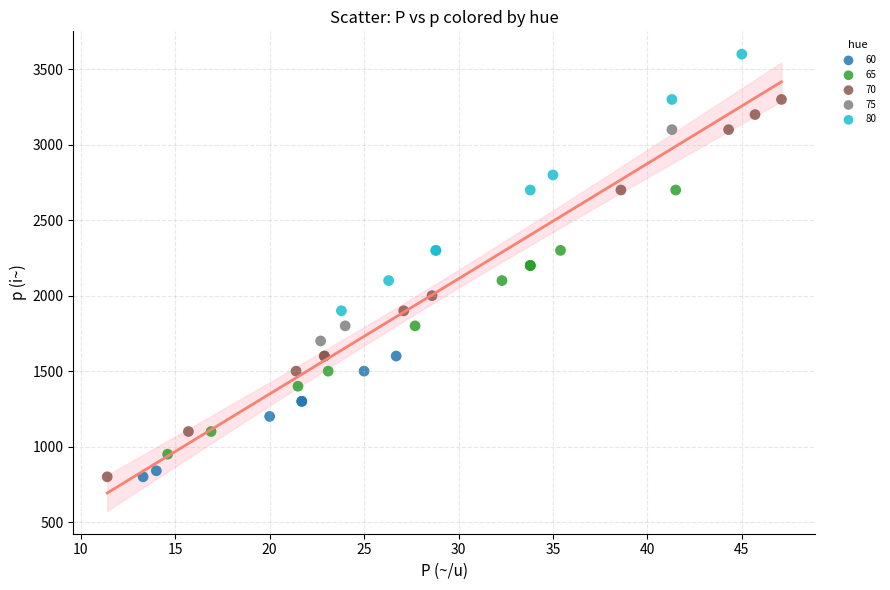

Which series has the widest spread of Y values?

70